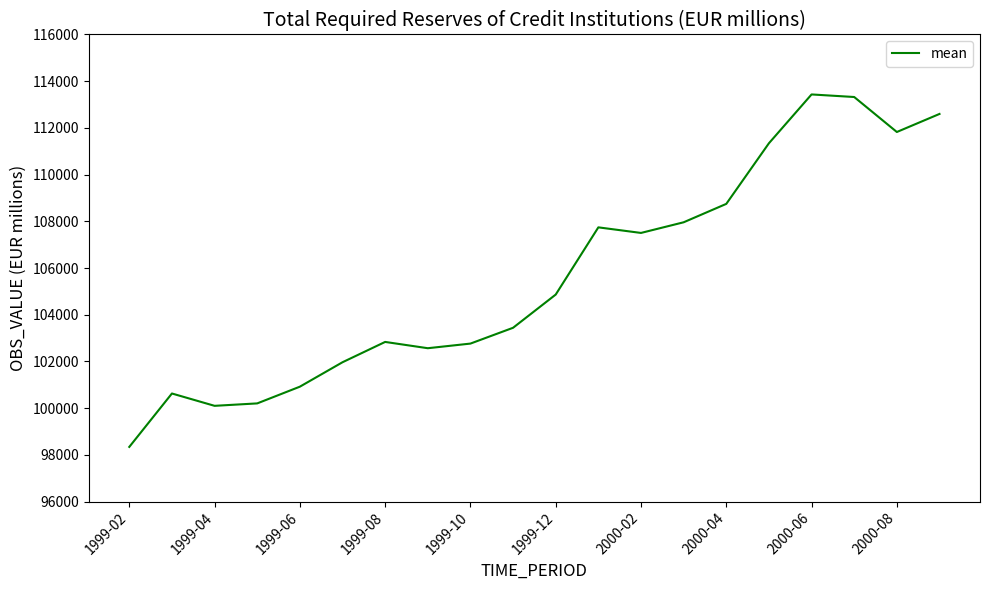

What is the maximum value shown in the chart?

113433